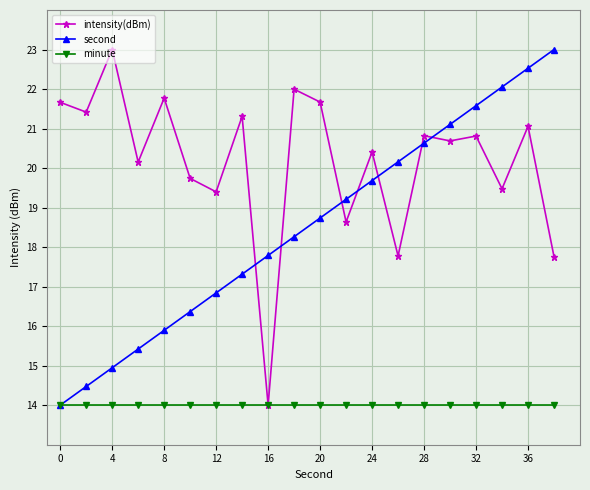

What is the maximum value shown in the chart?

23.0